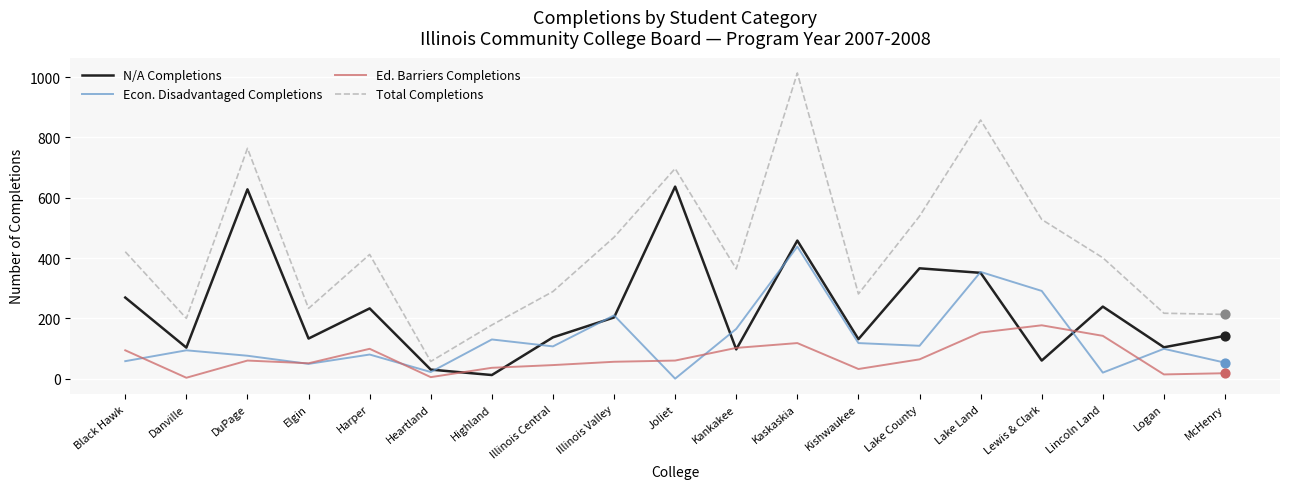

Which series has the largest range (max minus min)?

Total Completions